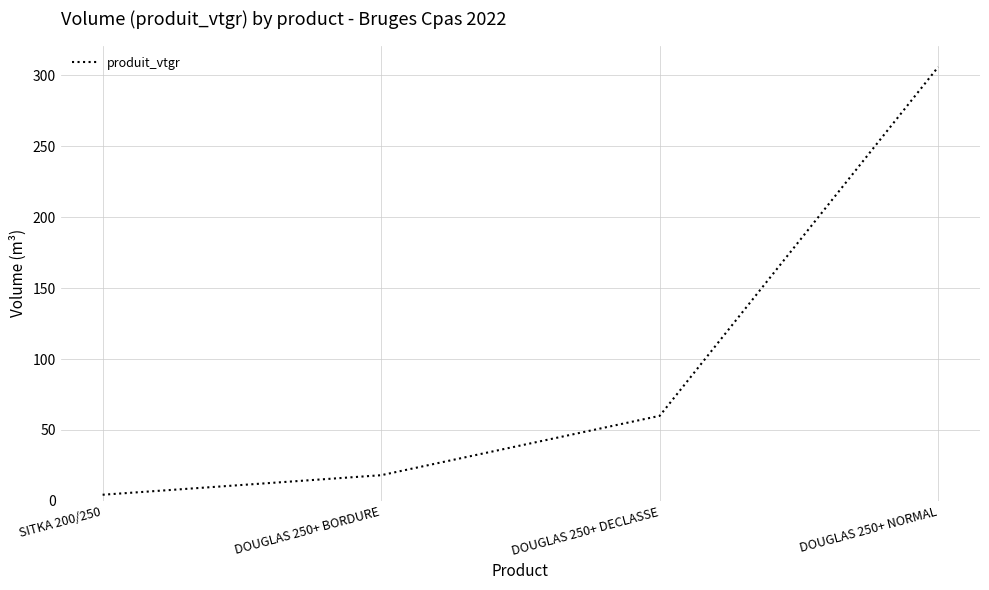

True or false: the data shows 23.4 at DOUGLAS 250+ DECLASSE.

False